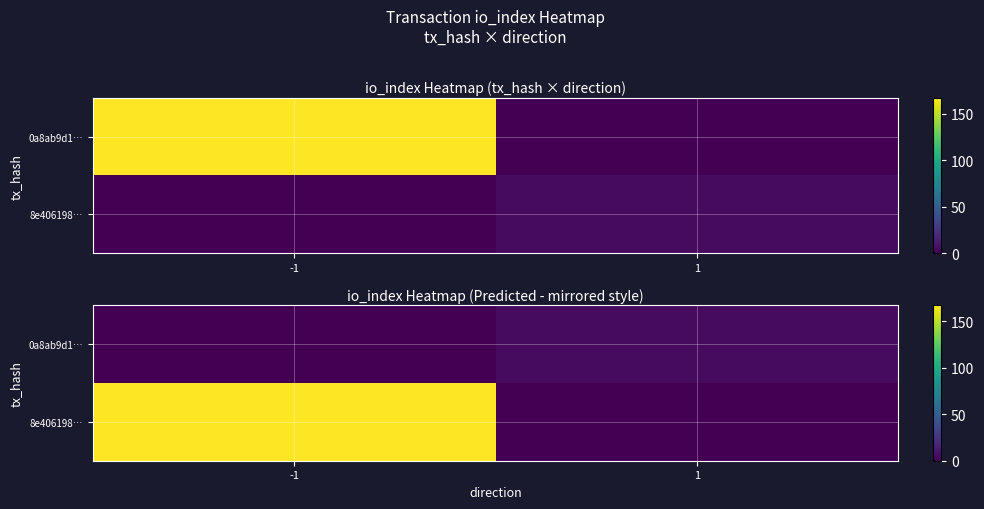

How many distinct data groups are displayed?

2